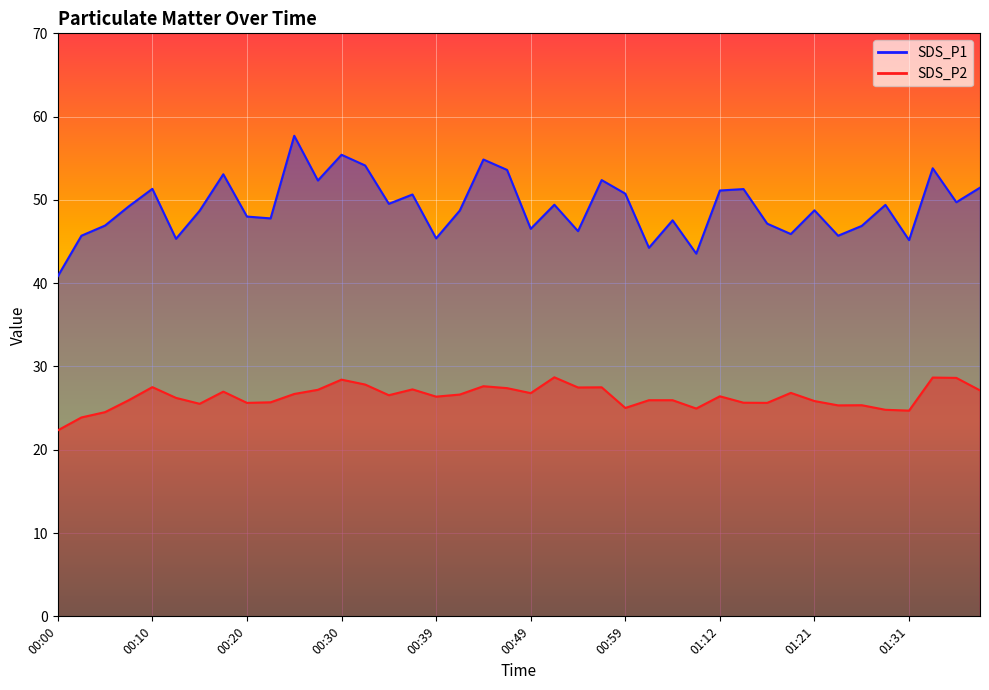

In SDS_P2, how many points are higher than both neighbors (excluding endpoints)?

11